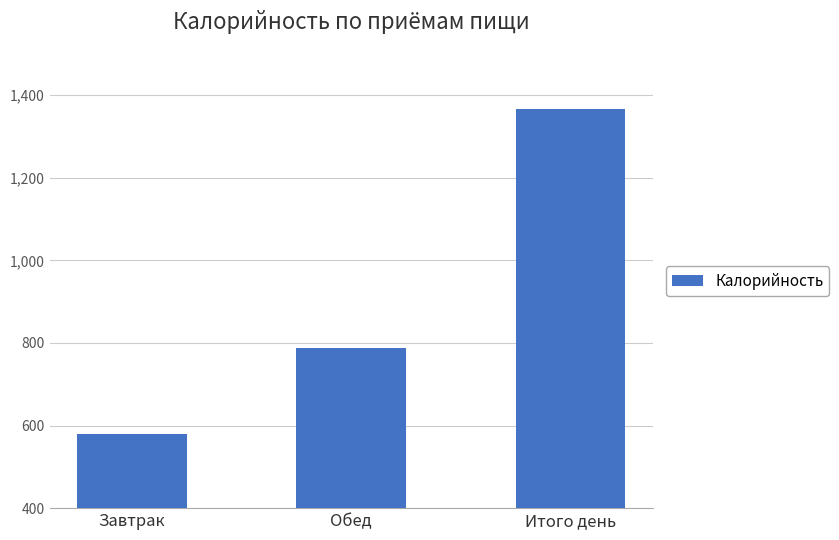

Reading left to right, extract all data points from this chart.

580.5	787.0	1367.5